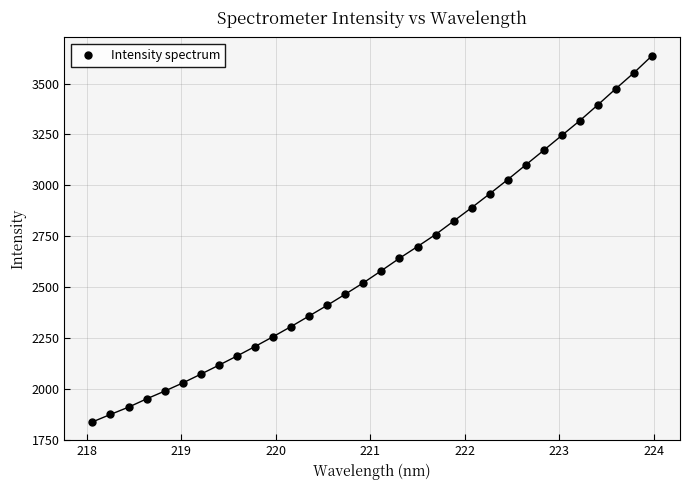

What is the range of Y values (max minus min)?

1797.8